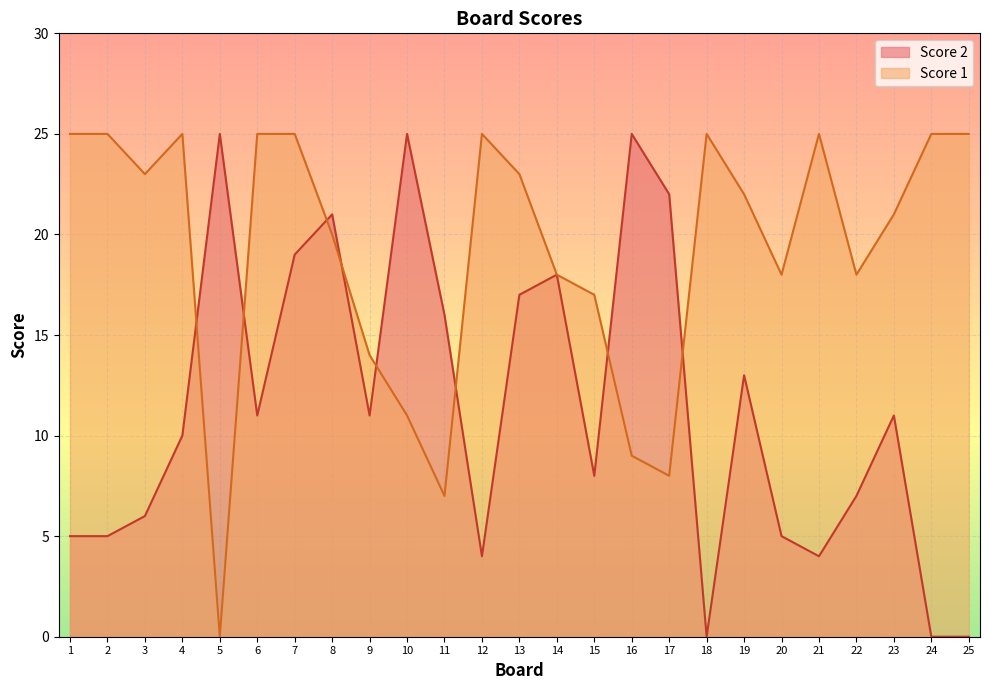

Between which two adjacent categories do Score 1 and Score 2 first intersect?

4 and 5